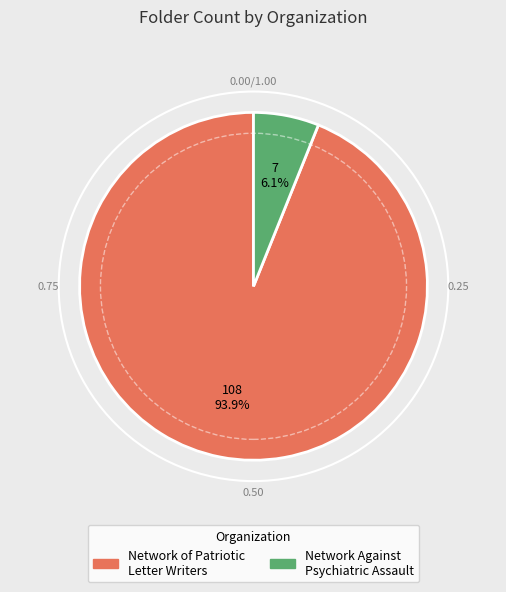

To the nearest percent, what is the difference between the Network Against Psychiatric Assault and Network of Patriotic Letter Writers slice percentages?

88%